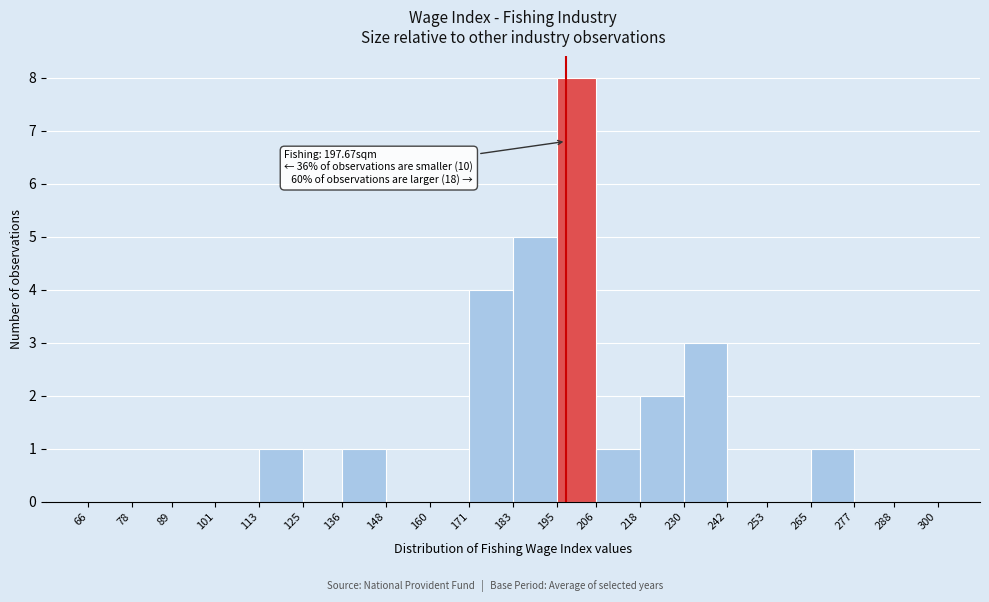

Which range on the x-axis has the tallest bar?

195 to 206